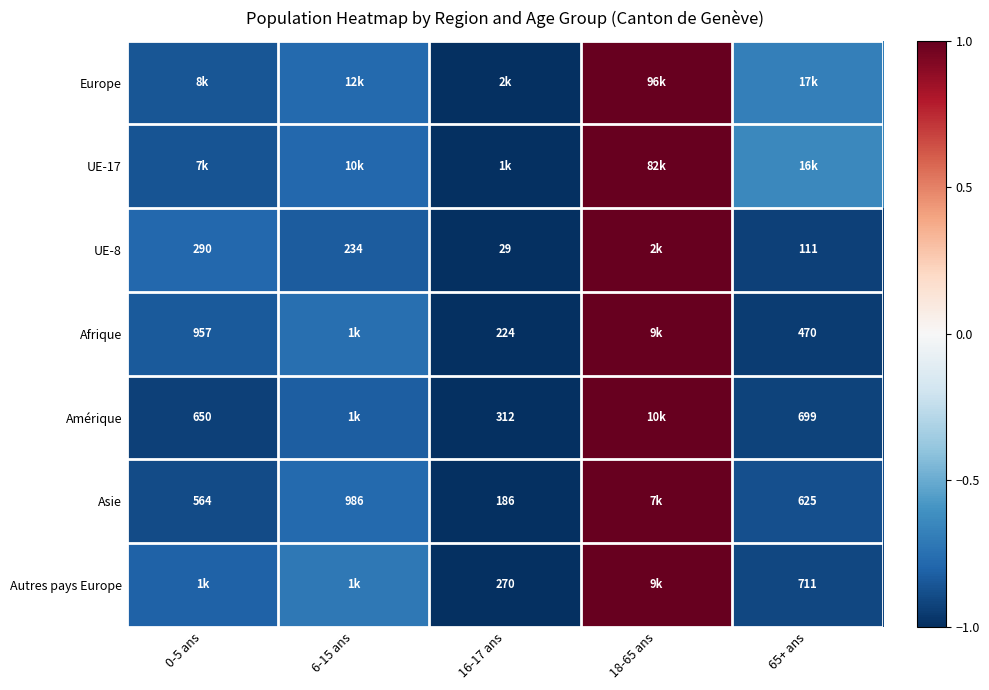

Which series has the largest range (max minus min)?

Europe